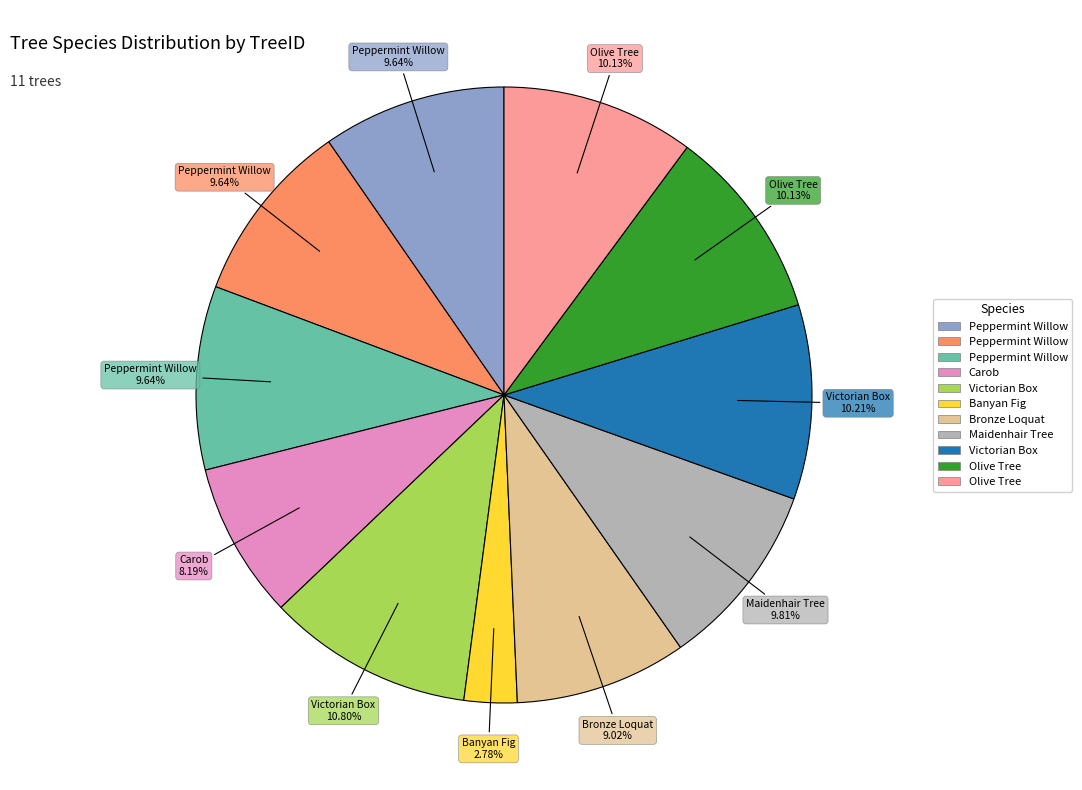

Count the number of slices in the pie.

11